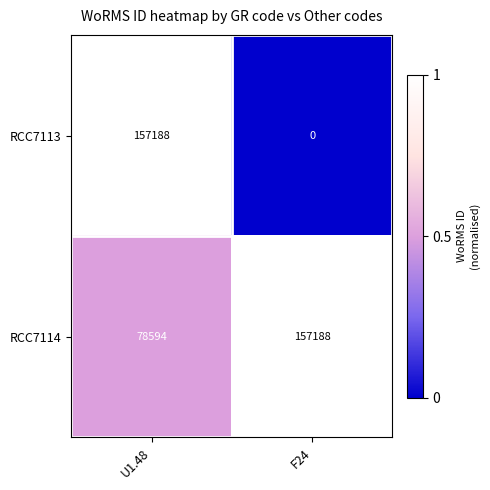

Which series has the largest total across all categories?

RCC7114